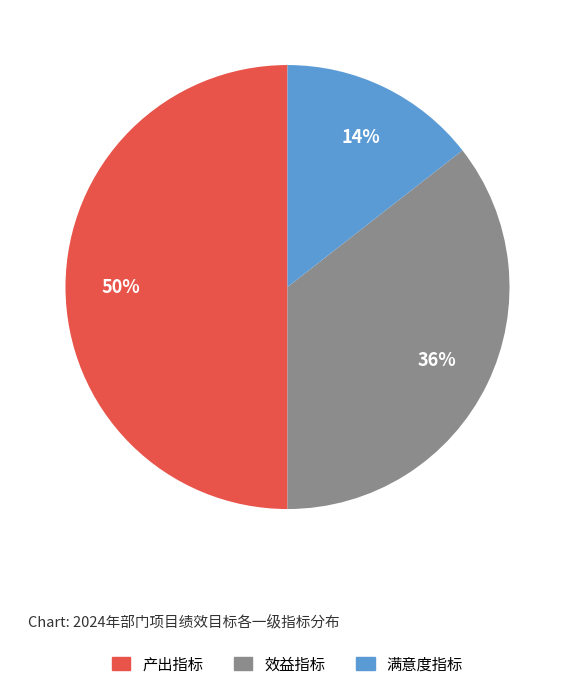

Is the sum of 效益指标 and 产出指标 greater than half?

Yes